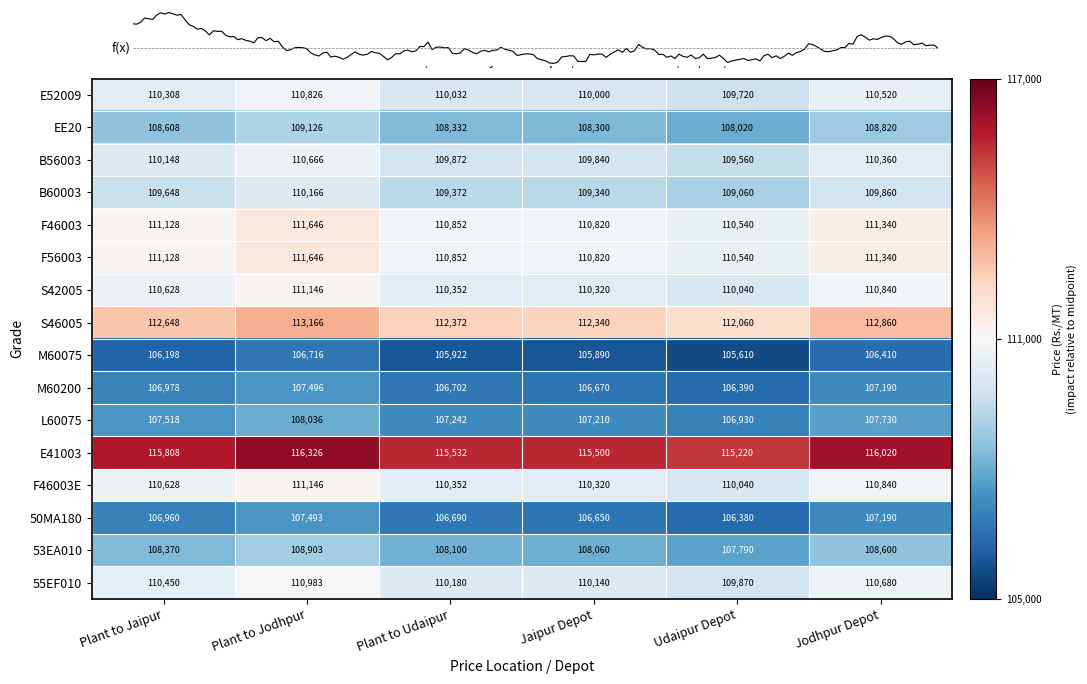

What is the minimum value for 50MA180?

106380